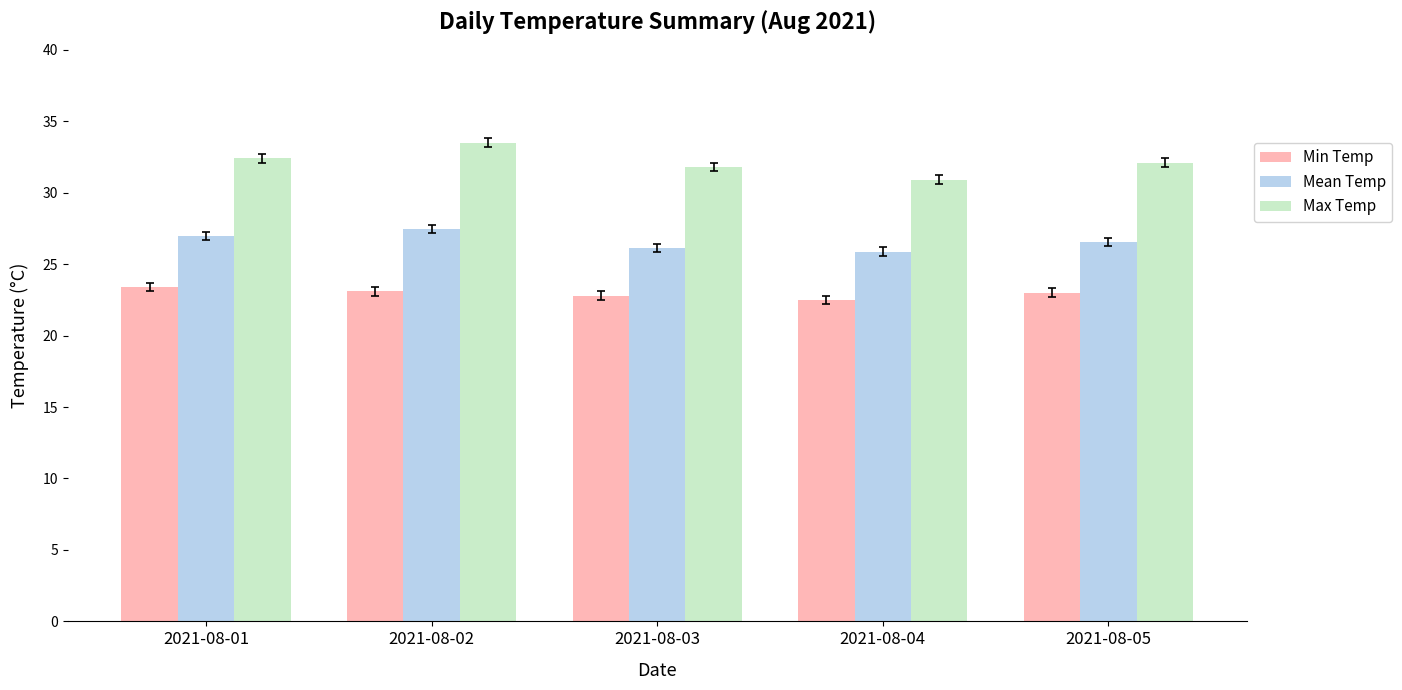

What is the spread (max minus min) of values at 2021-08-03?

9.0